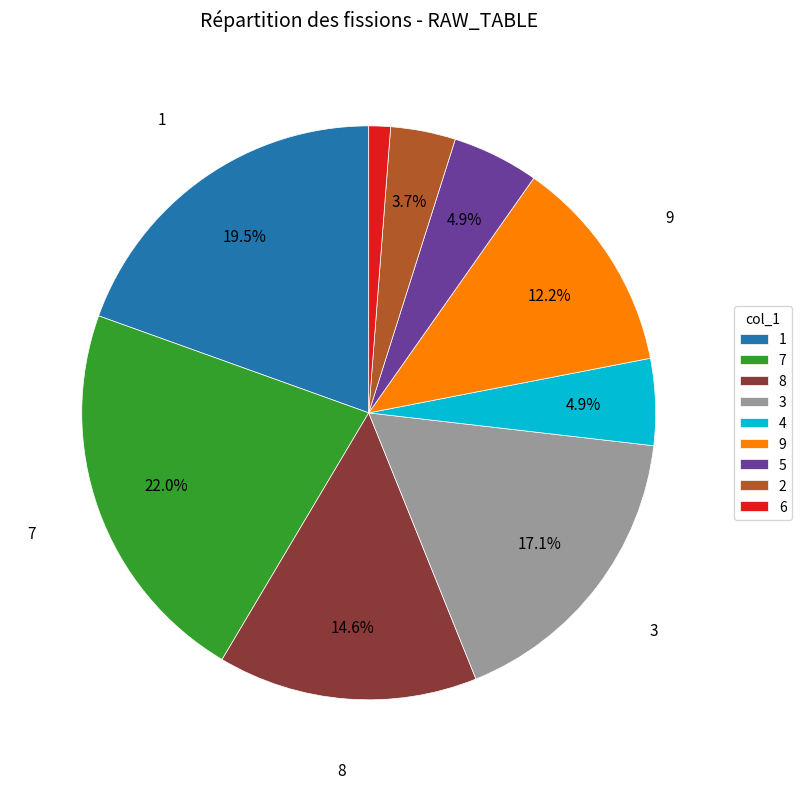

Combined, do 1 and 7 account for over 50%?

No